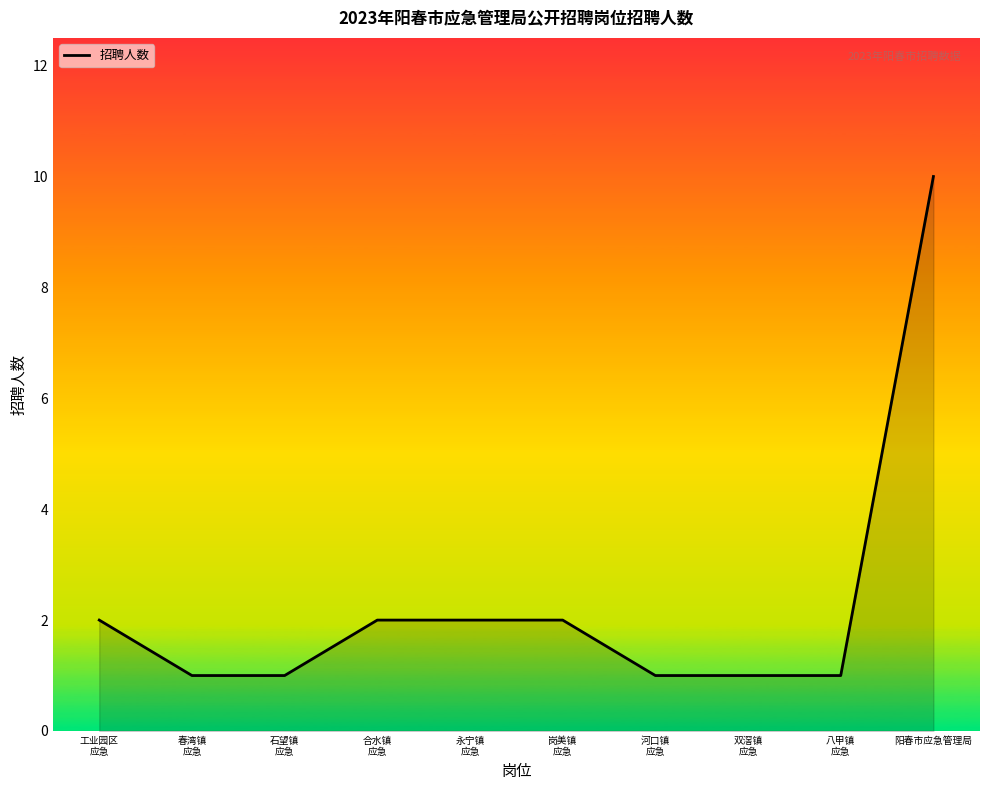

Which label corresponds to the largest value in the chart?

阳春市应急管理局